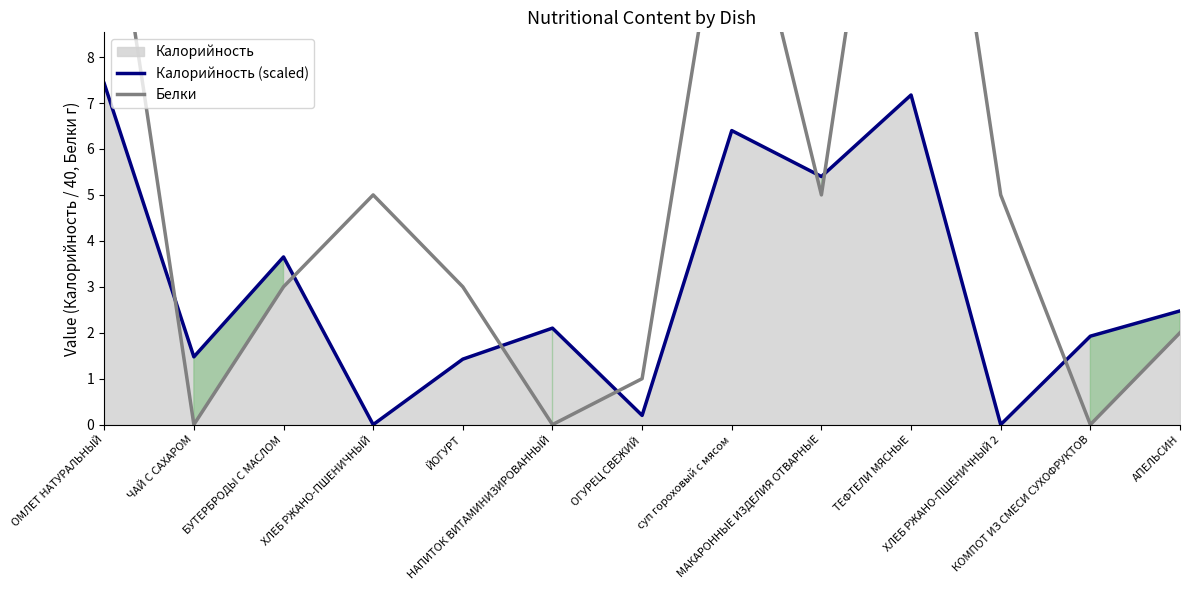

Which category has the highest value across all series?

ТЕФТЕЛИ МЯСНЫЕ